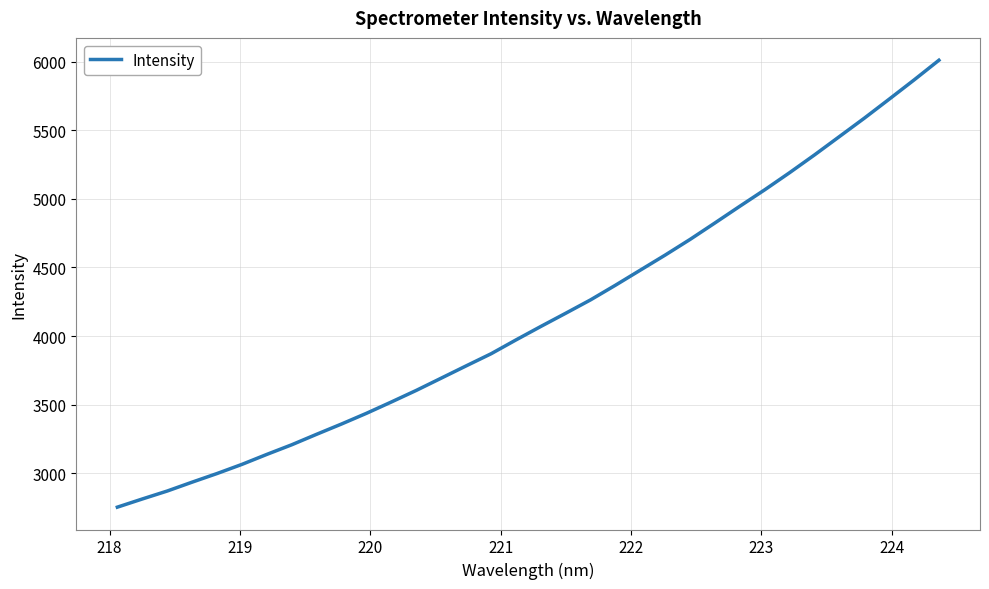

What is the difference between the maximum and minimum values?

3258.6